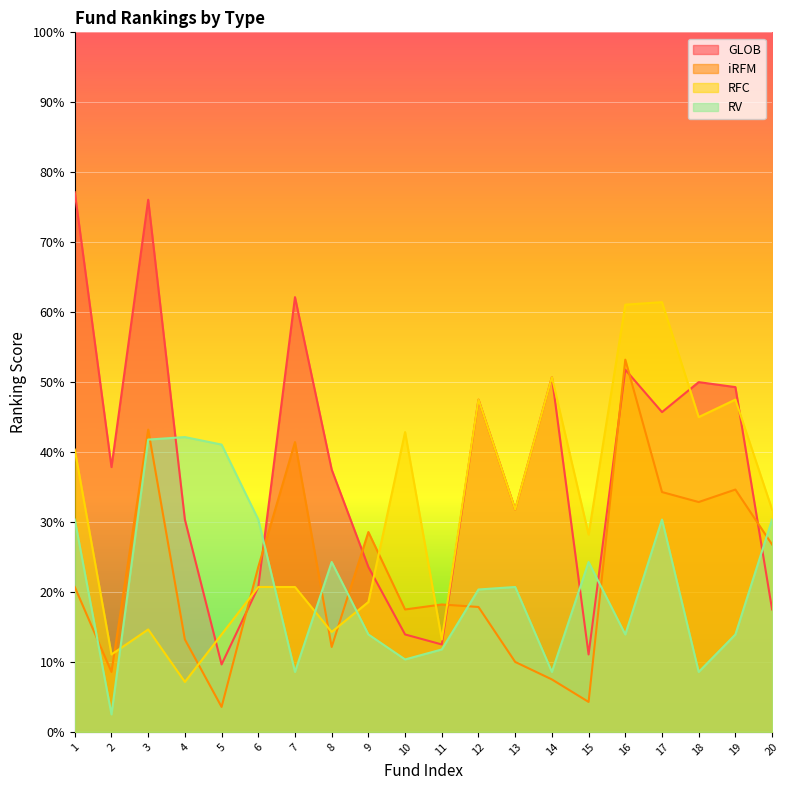

What are all the series names shown in the legend?

GLOB, iRFM, RFC, RV